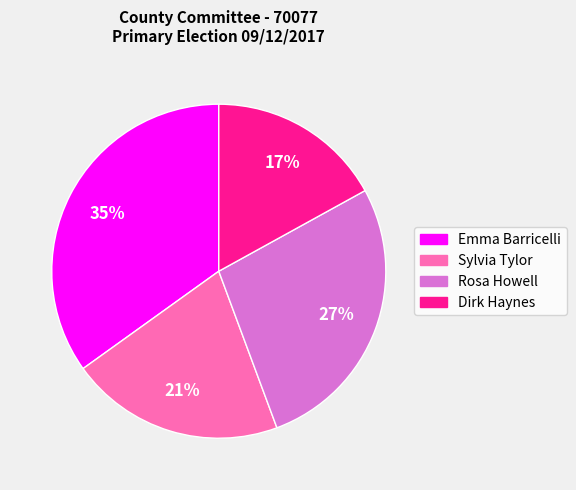

To the nearest percent, what is the combined percentage of Dirk Haynes and Sylvia Tylor?

38%